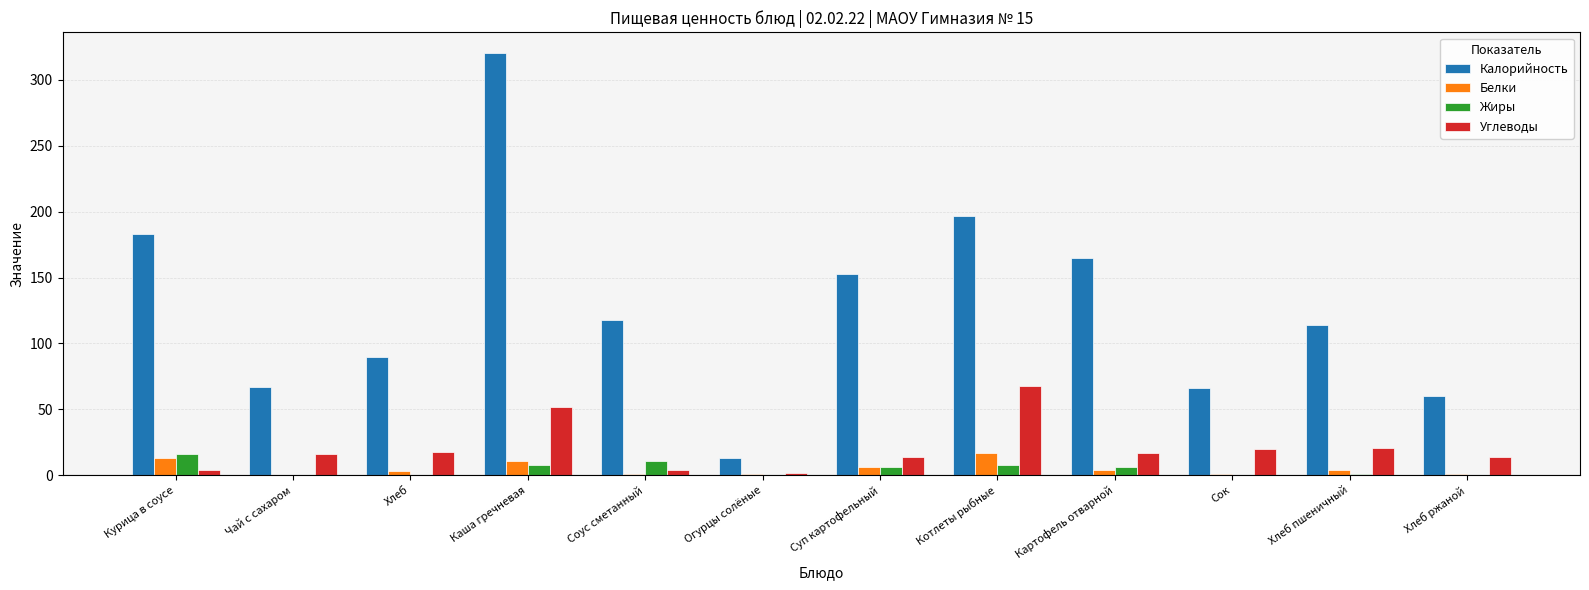

At which label does Калорийность reach its peak?

Каша гречневая